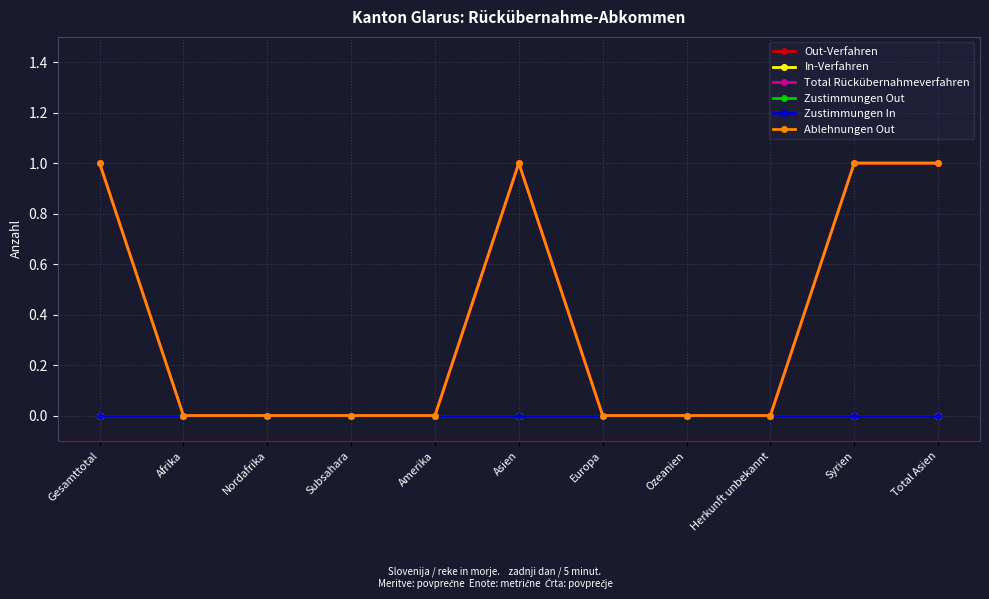

Does the chart display data point markers on the line(s)?

Yes